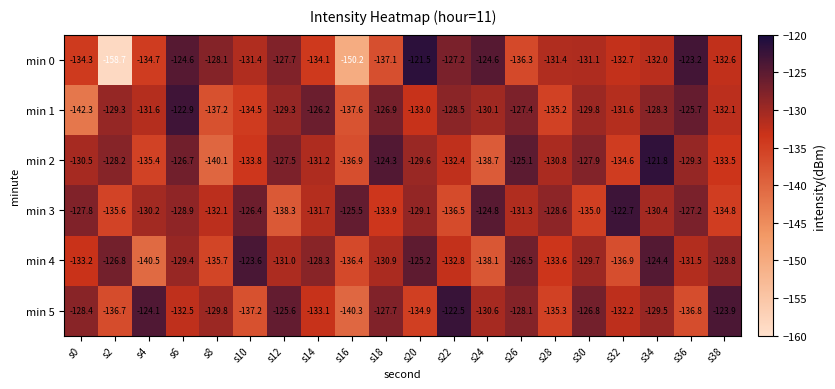

What is the total value across all series at s2?

-815.3